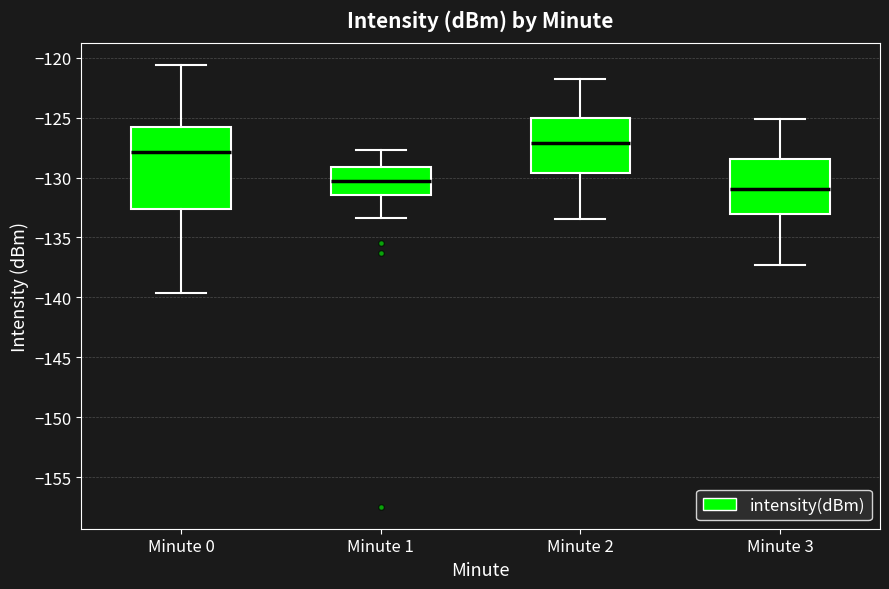

Reading left to right, transcribe this box plot: for each box, give where its median line is, the range the box spans, and where its two whiskers end, as read against the y-axis. The values are not printed on the chart, so give them approximately, as read against the axis.

Minute 0: median -128.0, box -132.5 to -126.0, whiskers -139.5 to -120.5
Minute 1: median -130.5, box -131.5 to -129.0, whiskers -133.5 to -127.5
Minute 2: median -127.0, box -129.5 to -125.0, whiskers -133.5 to -122.0
Minute 3: median -131.0, box -133.0 to -128.5, whiskers -137.5 to -125.0